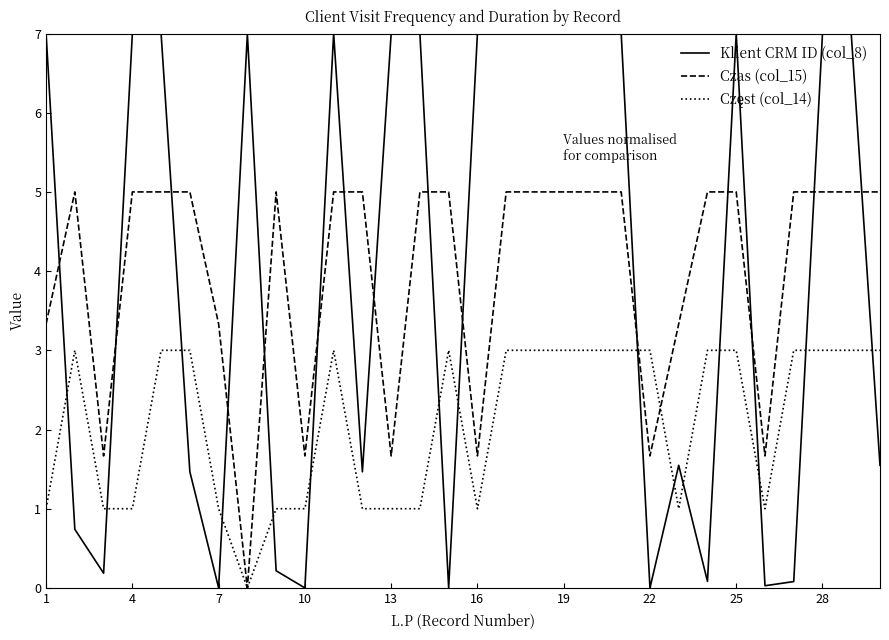

How many times do Klient CRM ID (col_8) and Czas (col_15) cross each other?

15